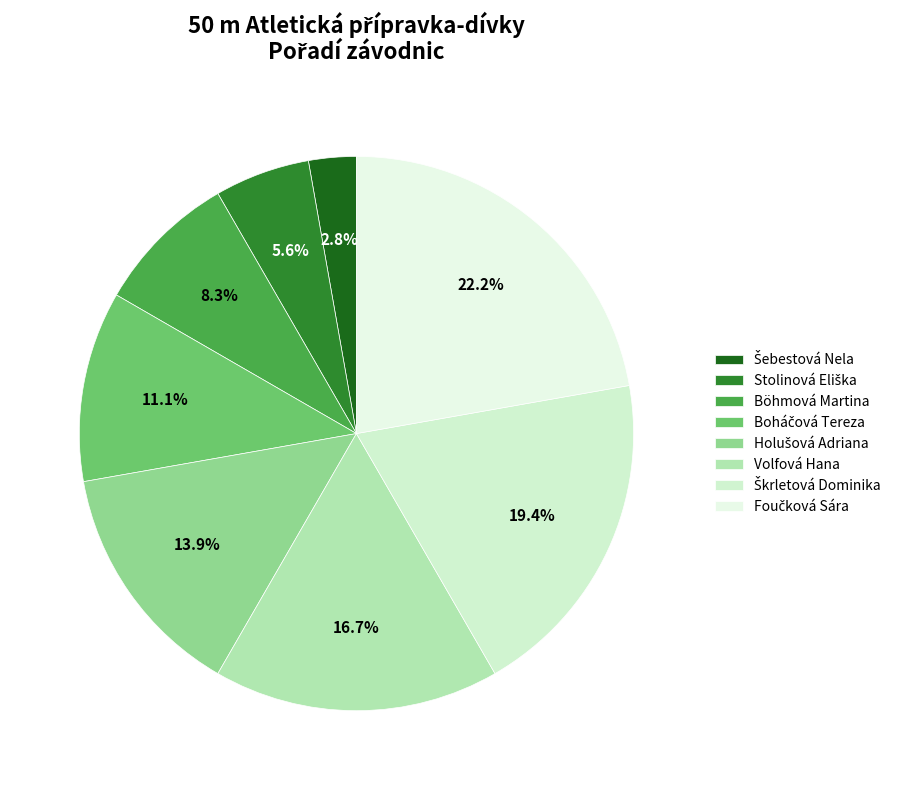

Does any single category account for the majority?

No